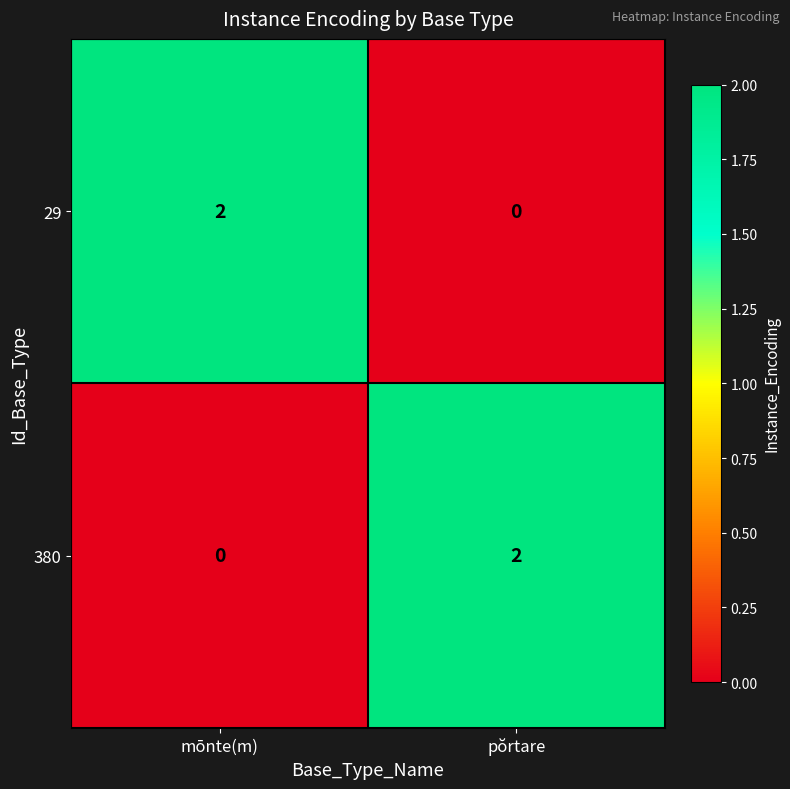

Rank the series at pŏrtare from highest to lowest value.

380, 29